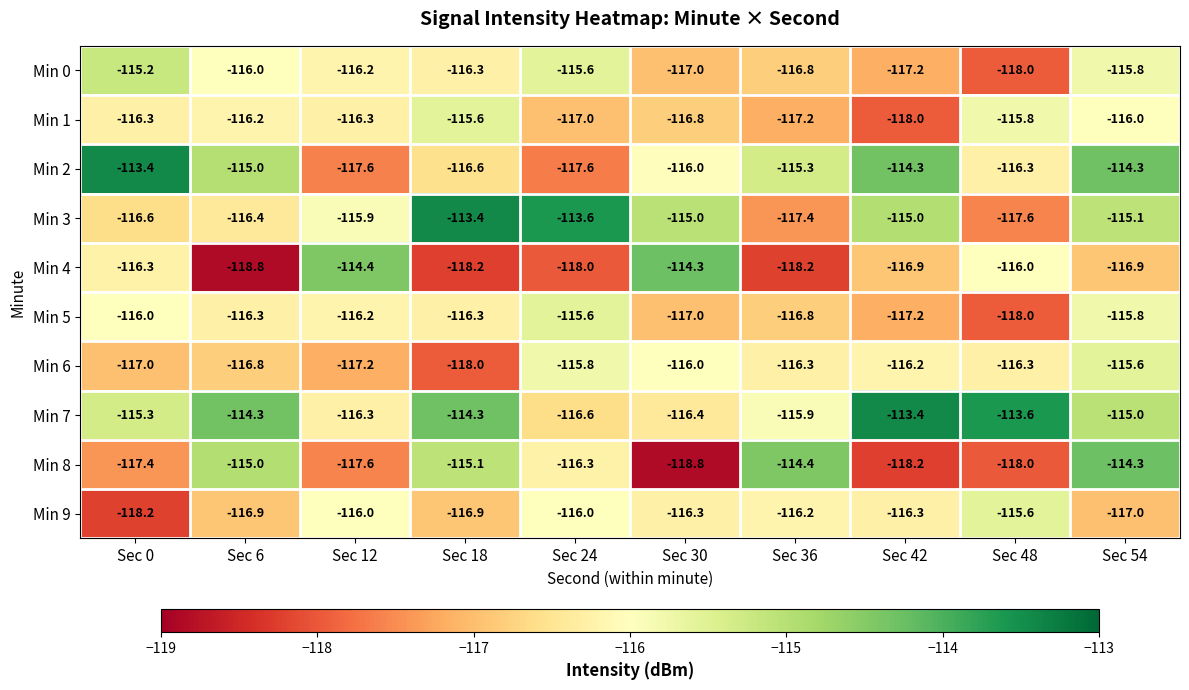

The Min 2 series shows -117.6 at Sec 24. True or false?

True